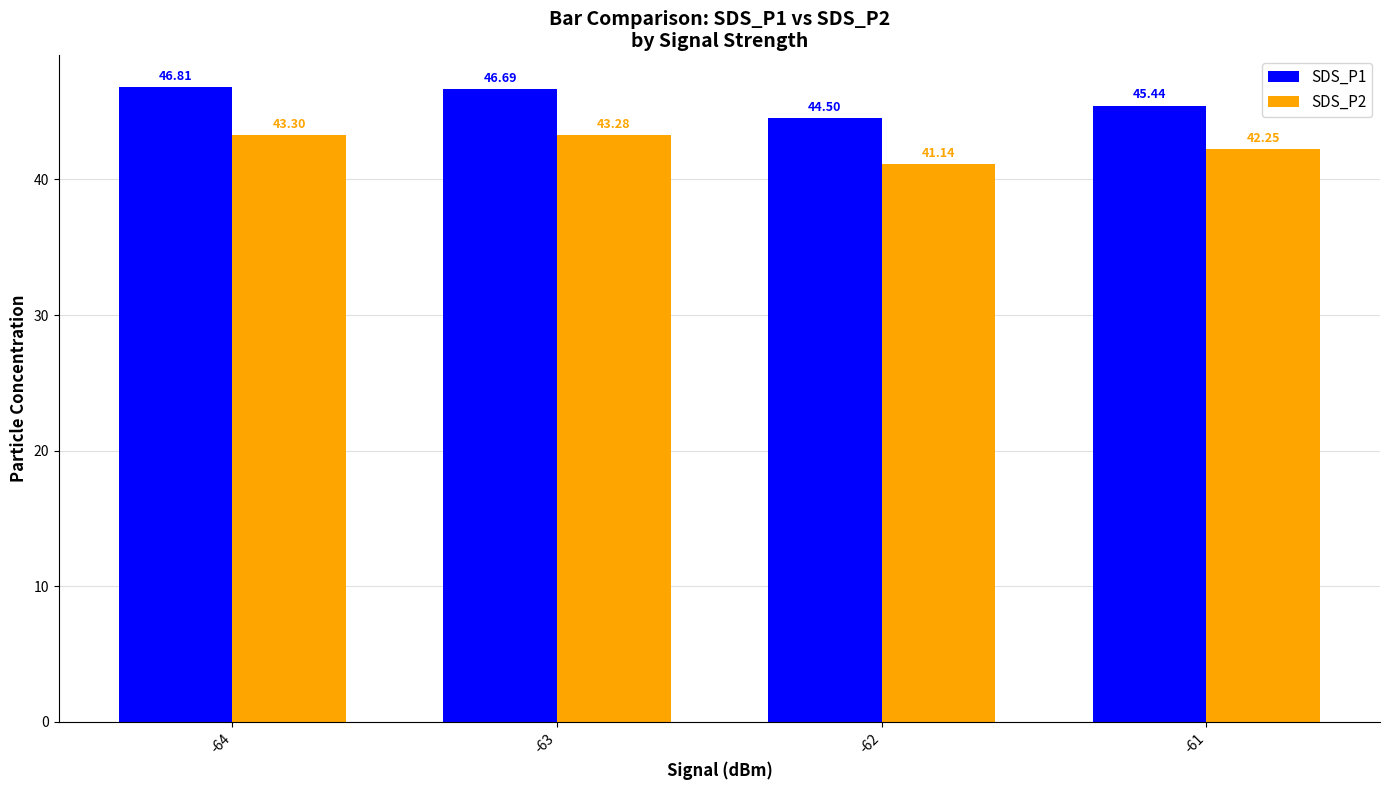

What is the minimum value shown in the chart?

41.1